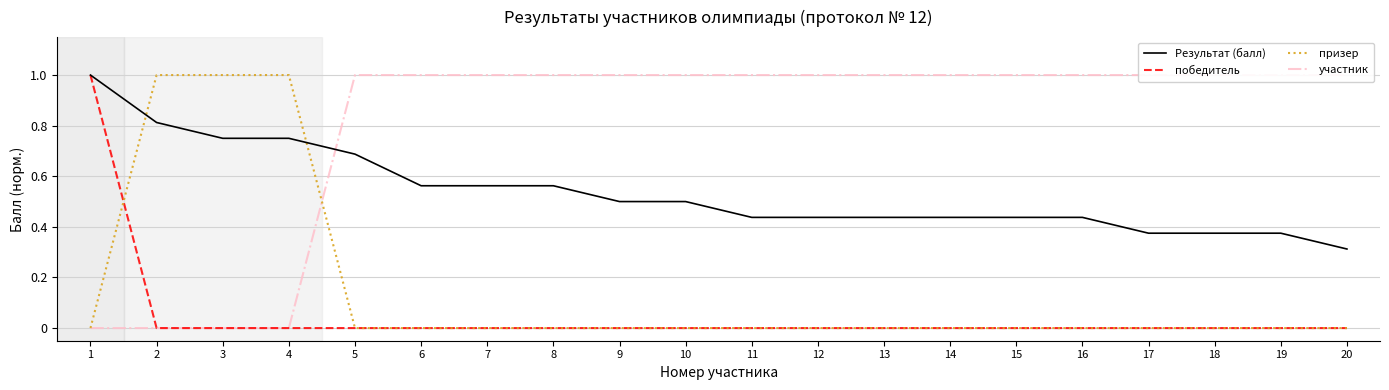

True or false: победитель has a value of 0.5 at 13.

False